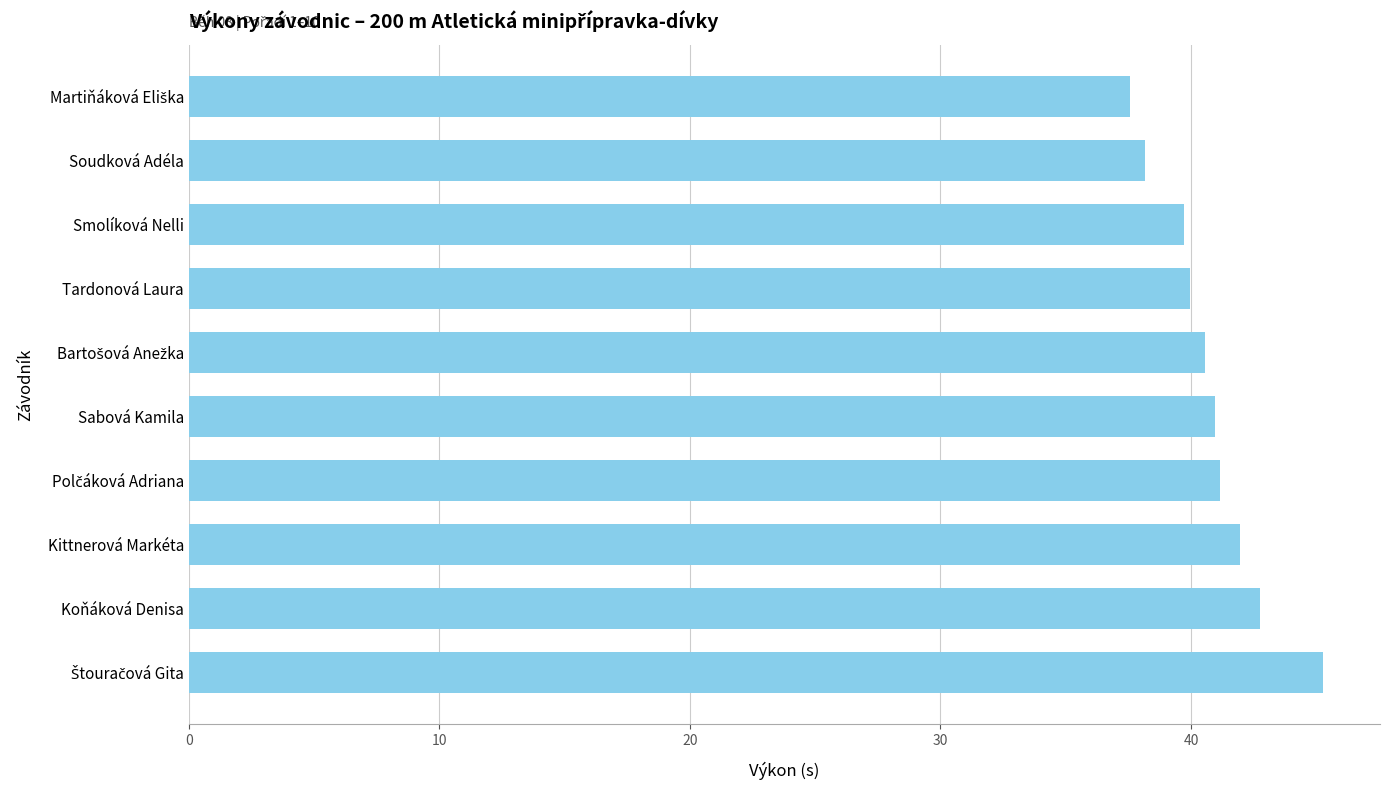

The value at Kittnerová Markéta is 68.4. True or false?

False